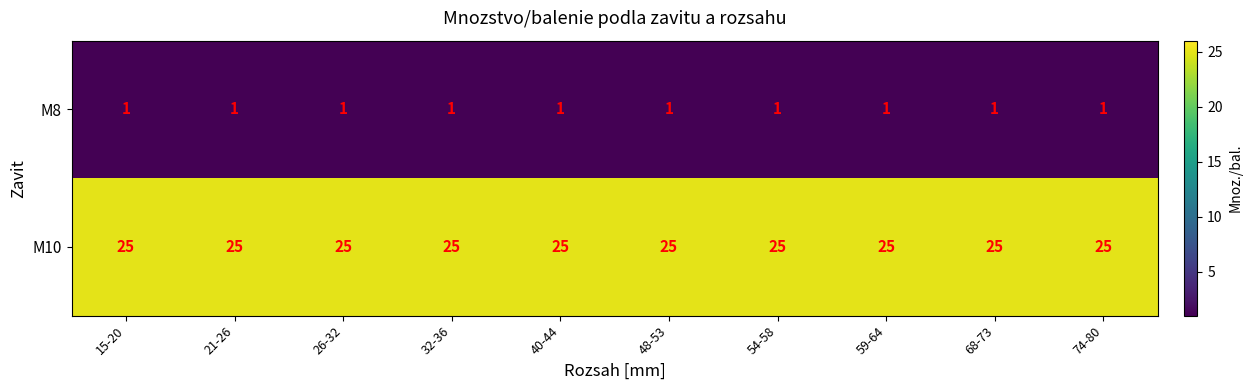

What is the highest value of the M10 series?

25